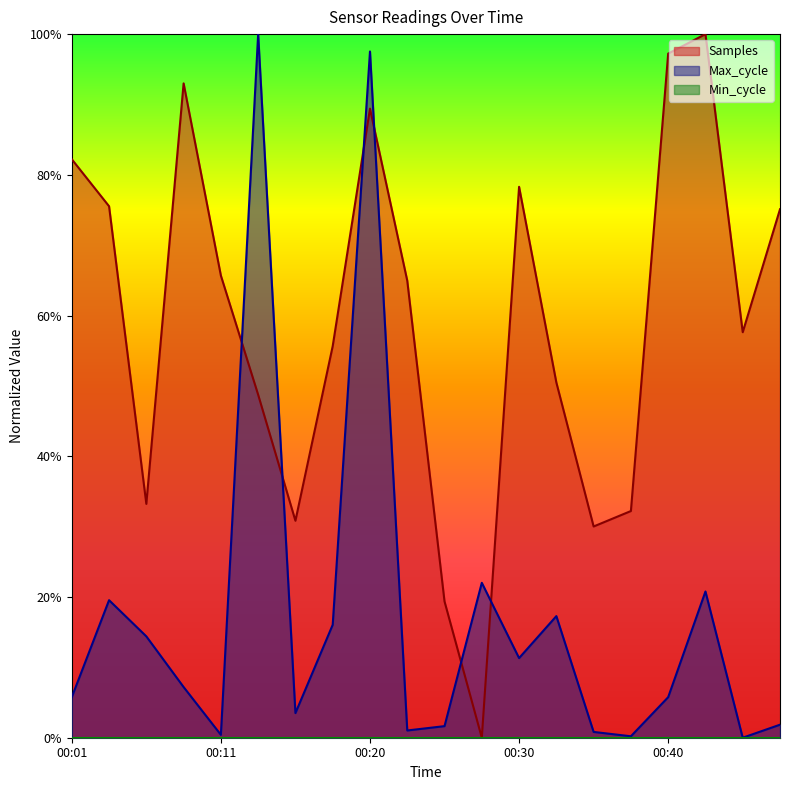

Which series has the widest spread of values?

Samples